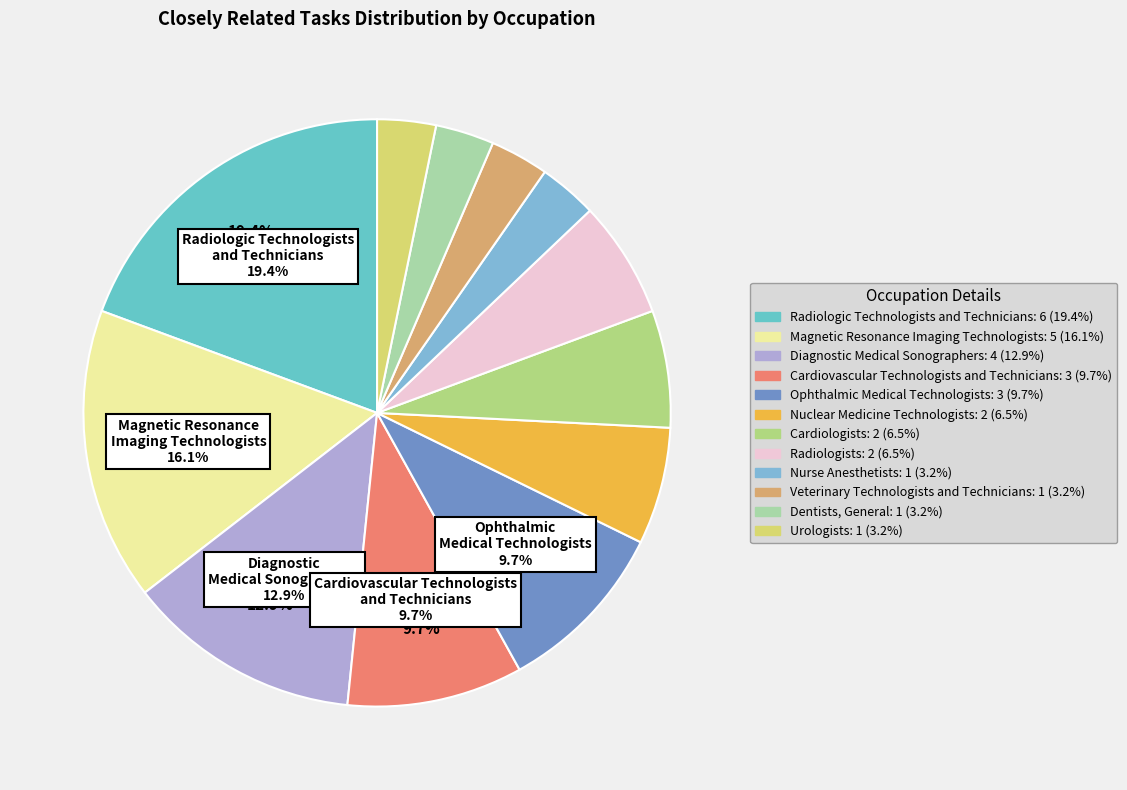

To the nearest percent, what is the combined percentage of Cardiovascular Technologists and Technicians and Ophthalmic Medical Technologists?

19%